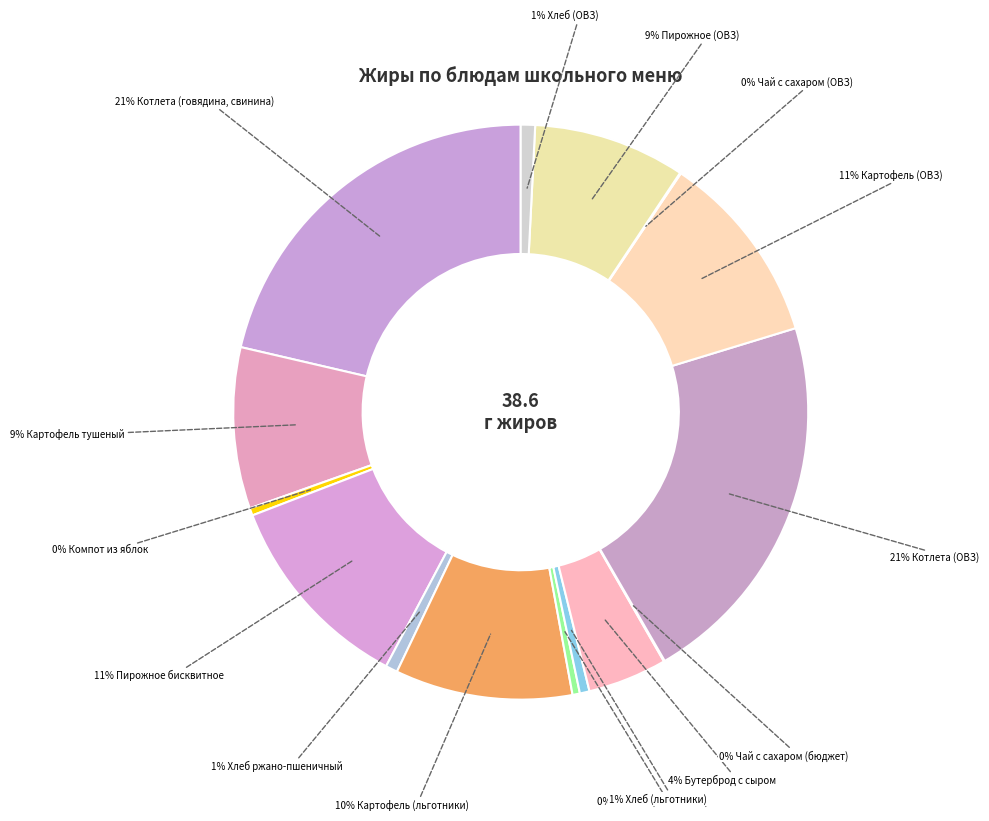

Is there a majority slice in this chart?

No